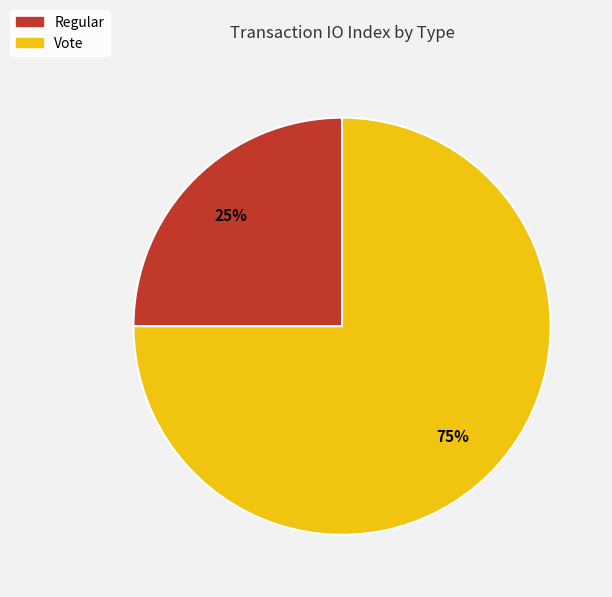

Which category accounts for the majority?

Vote